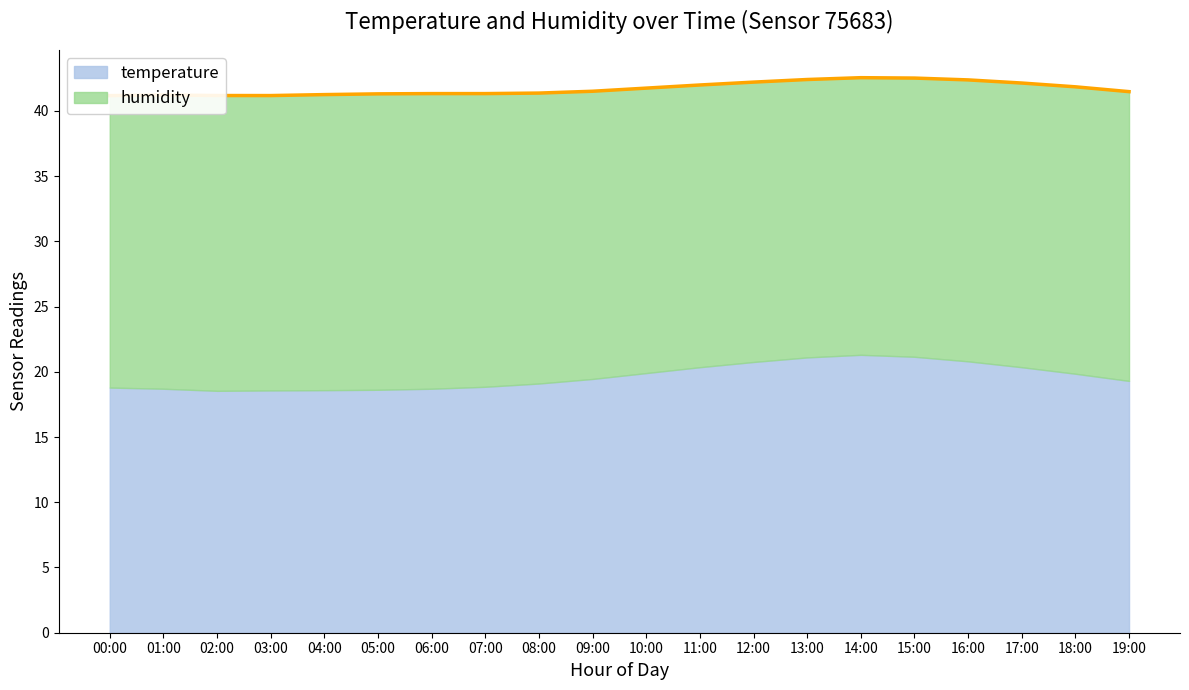

Is it true that the value at 13:00 is 23.8?

False